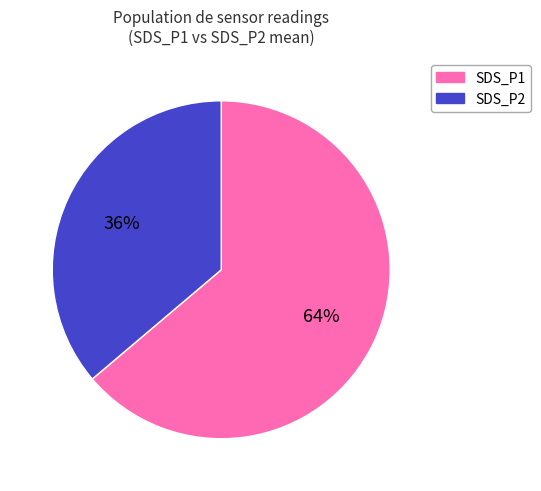

True or false: SDS_P2 accounts for 50% of the total.

False